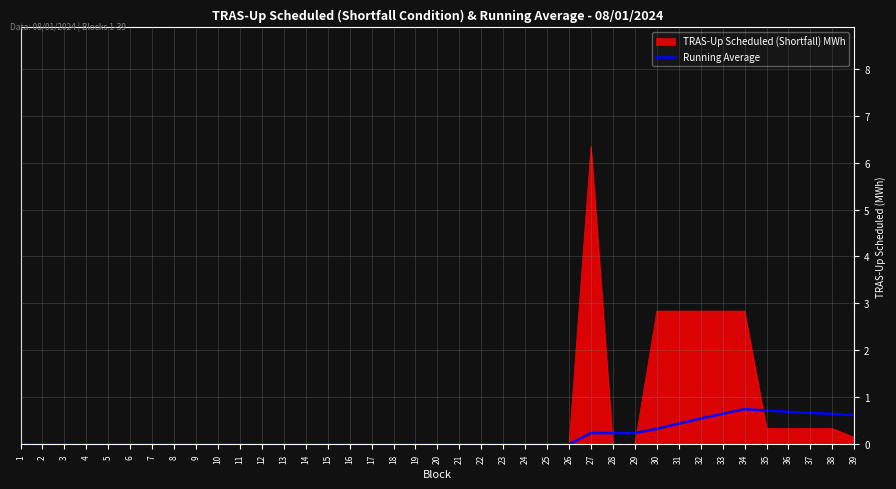

What is the maximum value for Running Average?

0.8